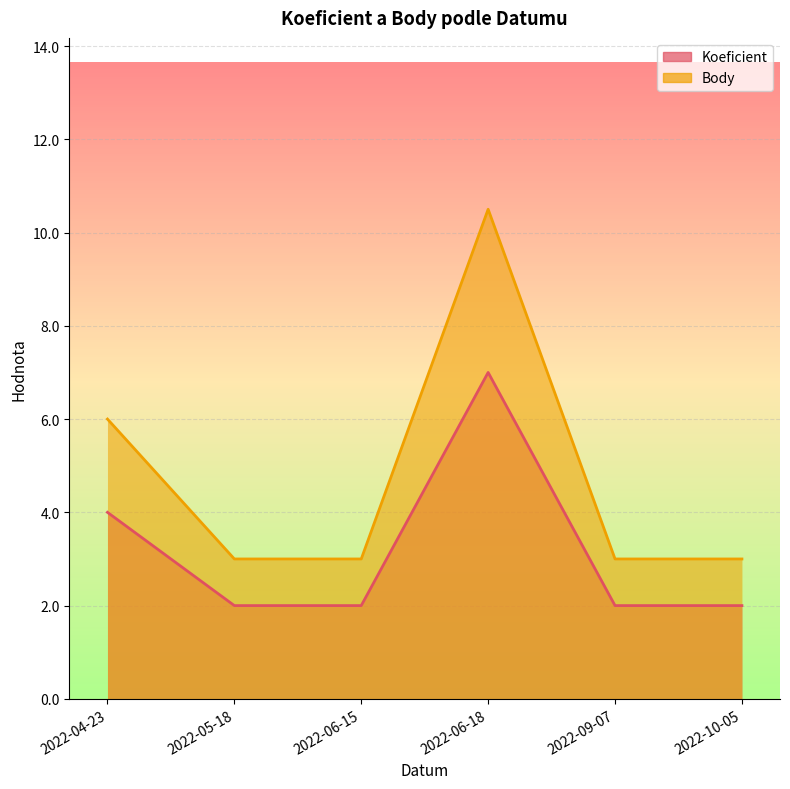

What is the sum of all Body values?

28.5